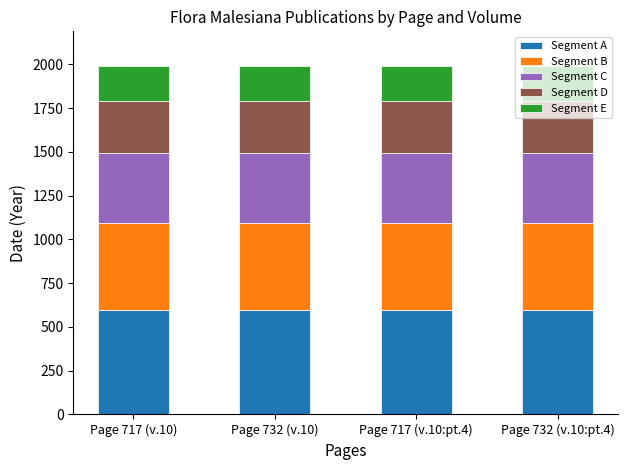

What is the total value across all series at Page 717 (v.10:pt.4)?

1989.0